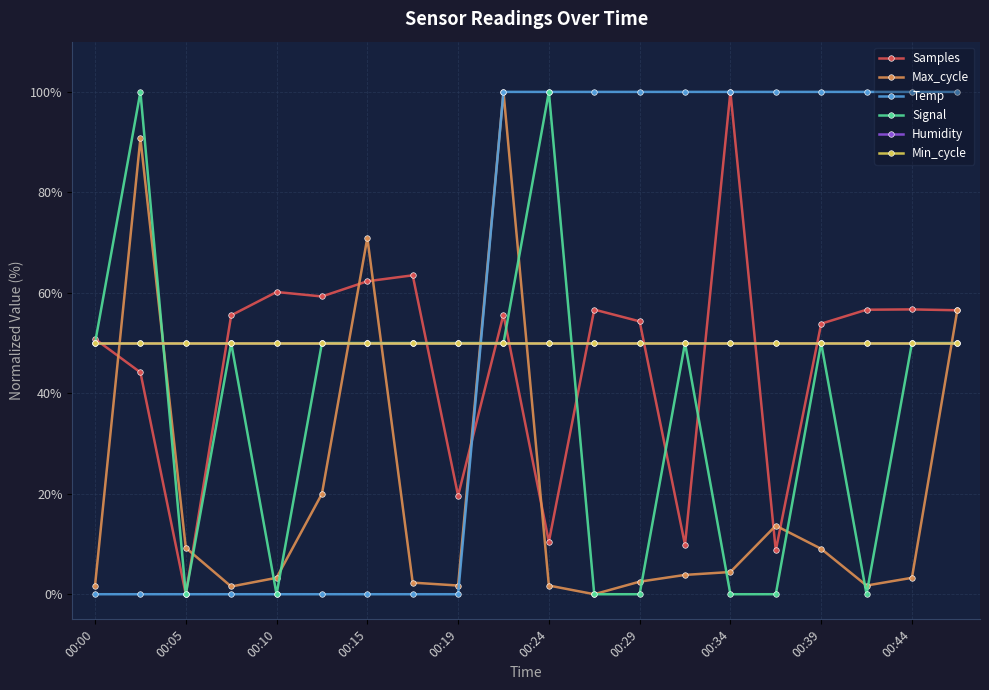

True or false: Humidity has more than 0 interior local peaks.

False